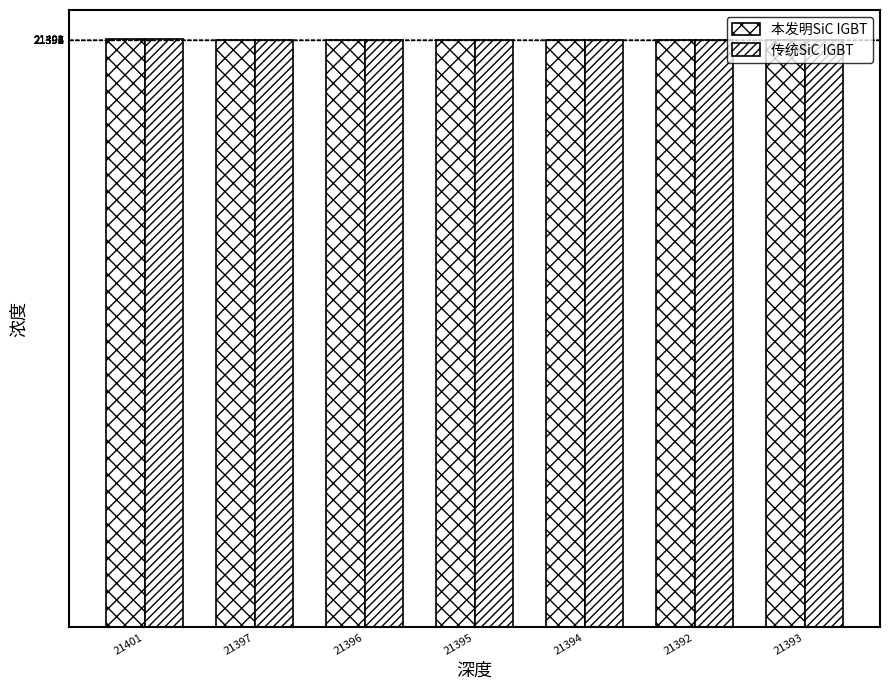

How many values in the 传统SiC IGBT series are below 21392?

3